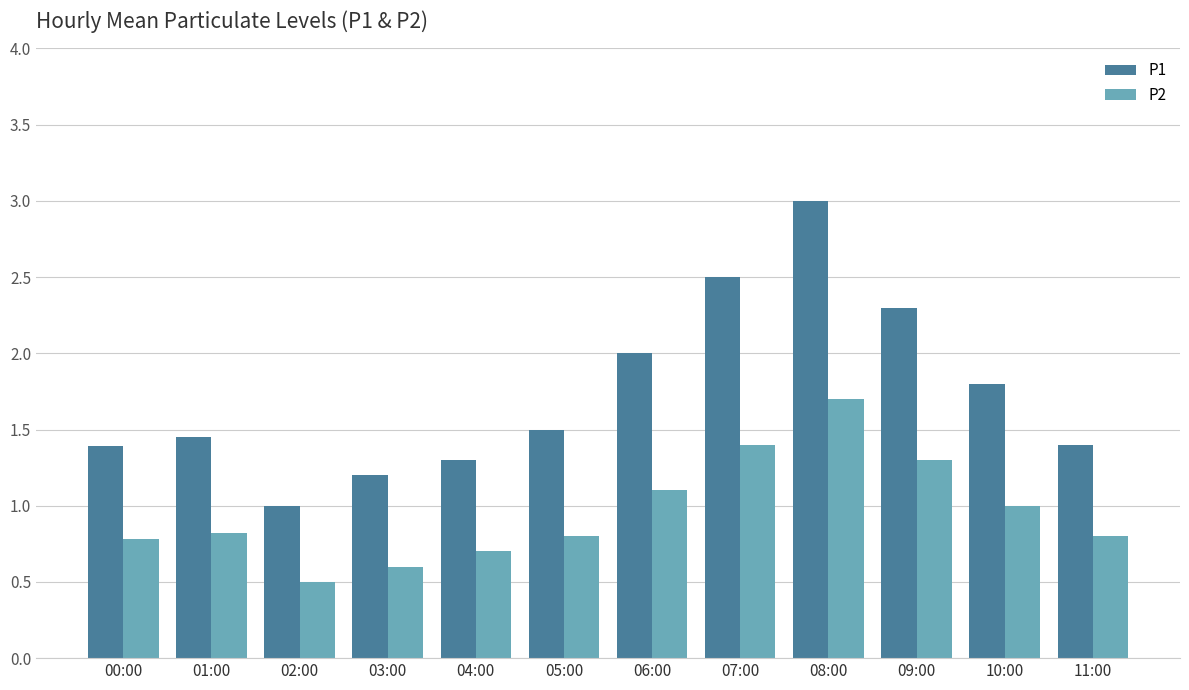

Rank the series by their average value, from lowest to highest.

P2, P1